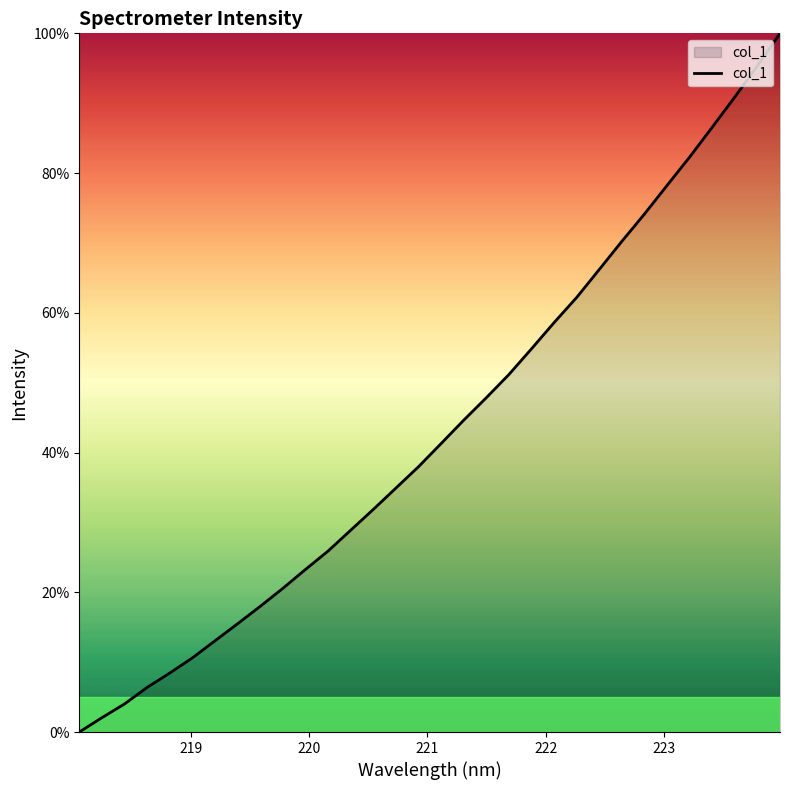

Reading left to right, list all the values displayed in this chart.

0.0	2.0	4.0	6.4	8.4	10.6	13.1	15.5	18.0	20.6	23.3	25.9	28.9	31.9	34.9	38.0	41.3	44.6	47.9	51.2	54.9	58.6	62.2	66.2	70.2	74.1	78.2	82.3	86.6	90.9	95.4	100.0